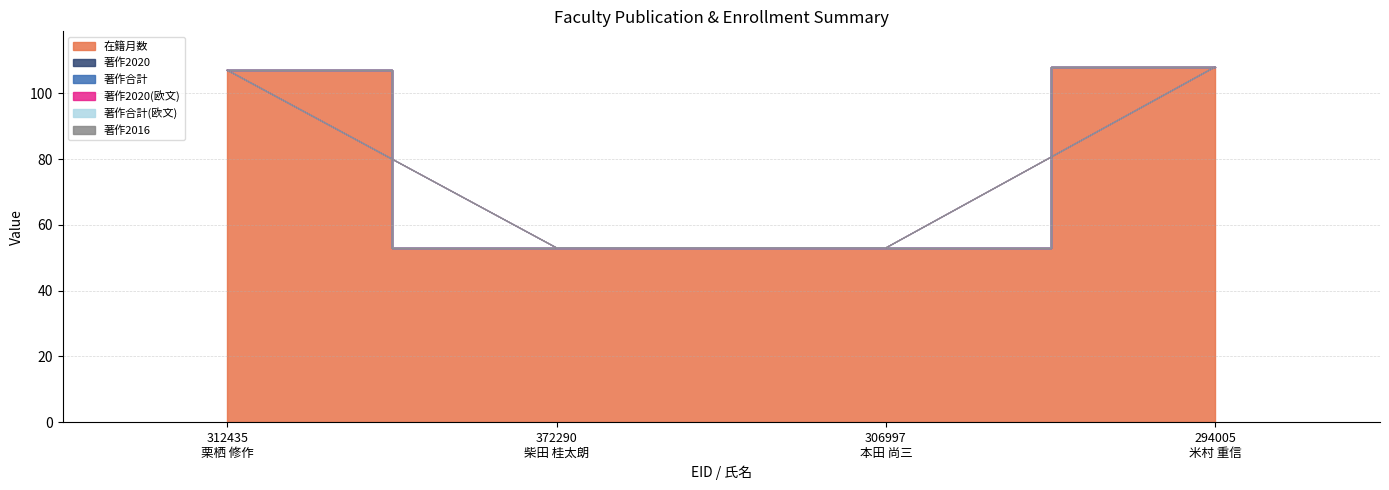

Between 372290
柴田 桂太朗 and 306997
本田 尚三, which series saw the biggest shift?

在籍月数